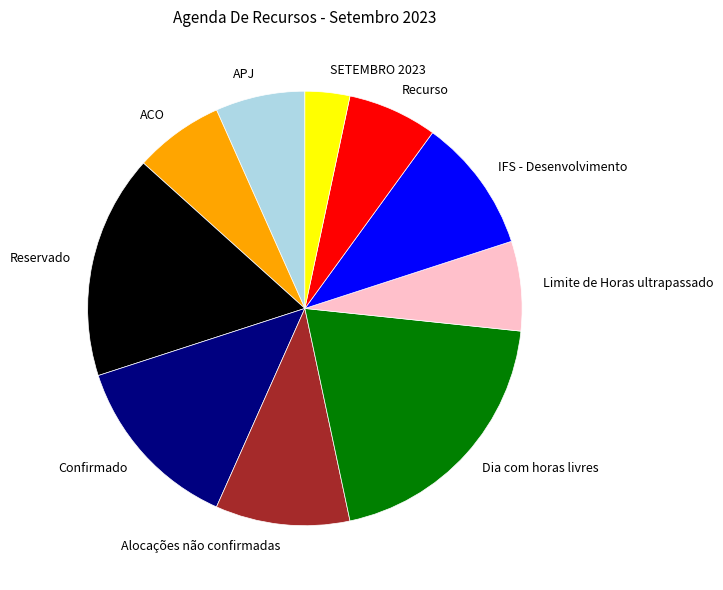

Count the number of slices in the pie.

10